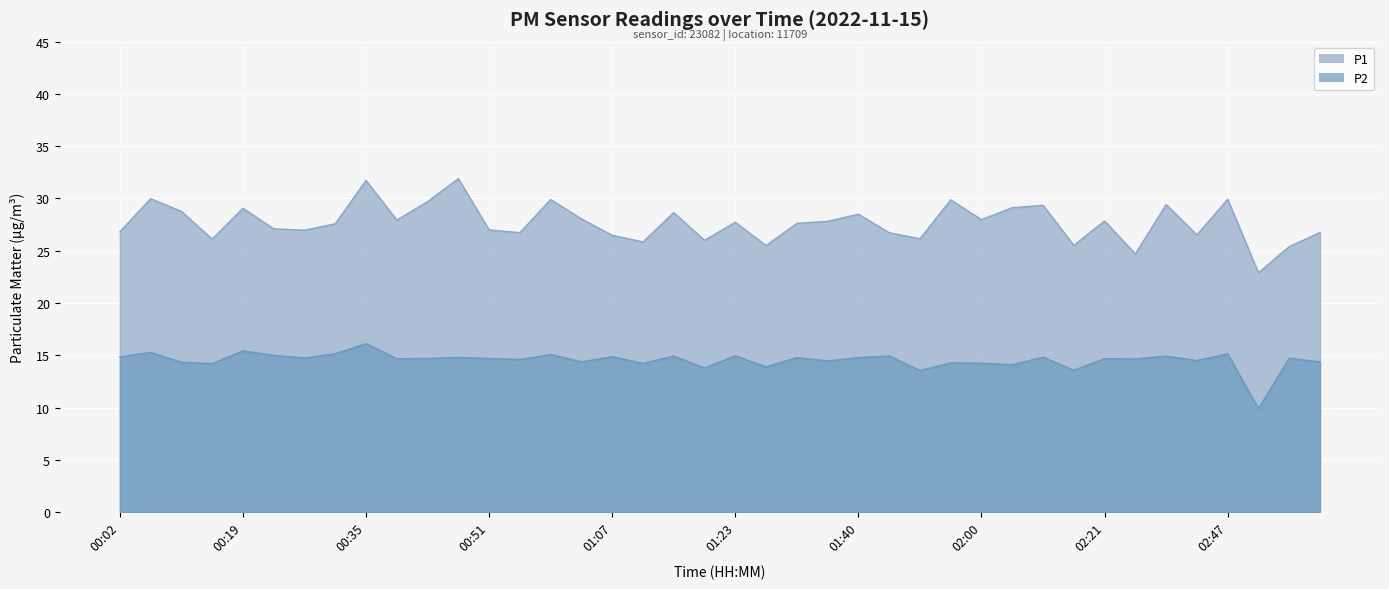

True or false: P1 has a value of 35.2 at 02:51.

False